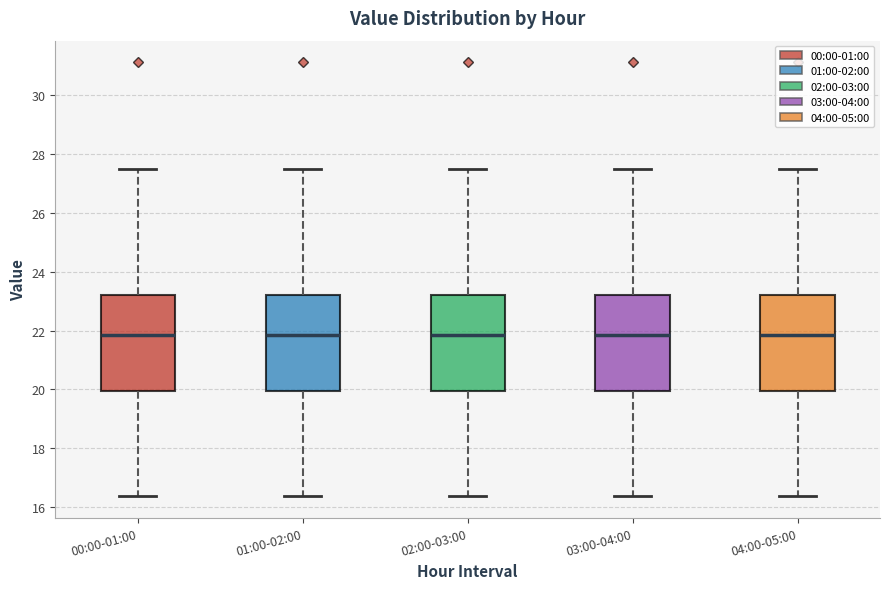

Reading left to right, read every box against the y-axis: the position of its median line, the range the box covers, and the ends of its whiskers. The values are not printed on the chart, so give them approximately, as read against the axis.

00:00-01:00: median 21.8, box 20.0 to 23.2, whiskers 16.4 to 27.6
01:00-02:00: median 21.8, box 20.0 to 23.2, whiskers 16.4 to 27.6
02:00-03:00: median 21.8, box 20.0 to 23.2, whiskers 16.4 to 27.6
03:00-04:00: median 21.8, box 20.0 to 23.2, whiskers 16.4 to 27.6
04:00-05:00: median 21.8, box 20.0 to 23.2, whiskers 16.4 to 27.6